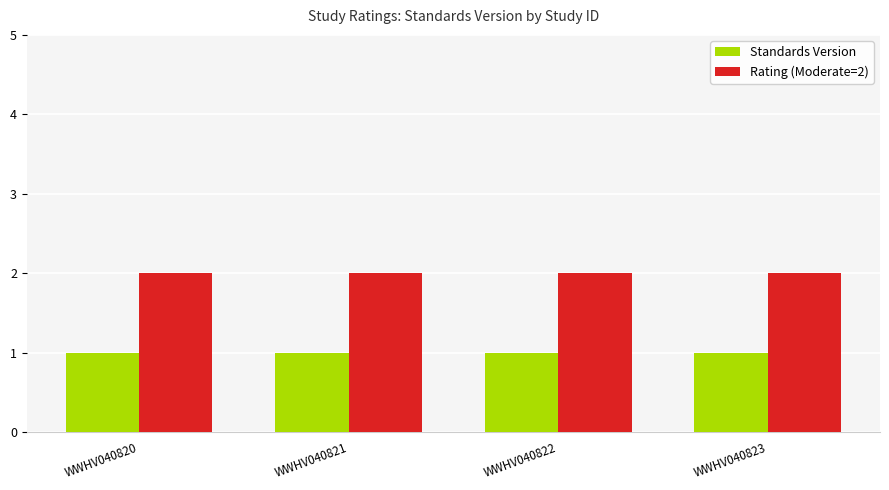

Reading right to left, what are all the values shown in this chart?

Standards Version: WWHV040823=1	WWHV040822=1	WWHV040821=1	WWHV040820=1
Rating (Moderate=2): WWHV040823=2	WWHV040822=2	WWHV040821=2	WWHV040820=2